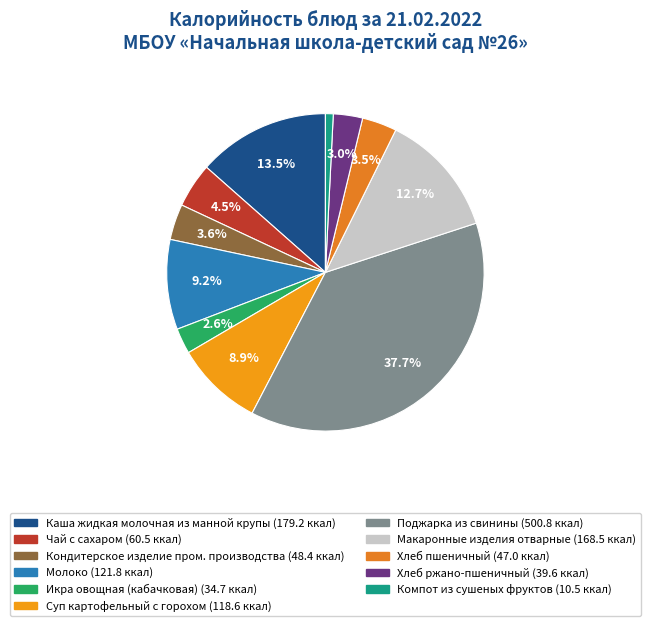

What percentage is the Каша жидкая молочная из манной крупы slice, to the nearest percent?

13%